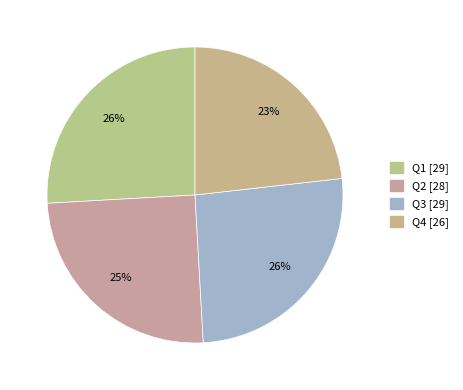

Count the number of slices in the pie.

4